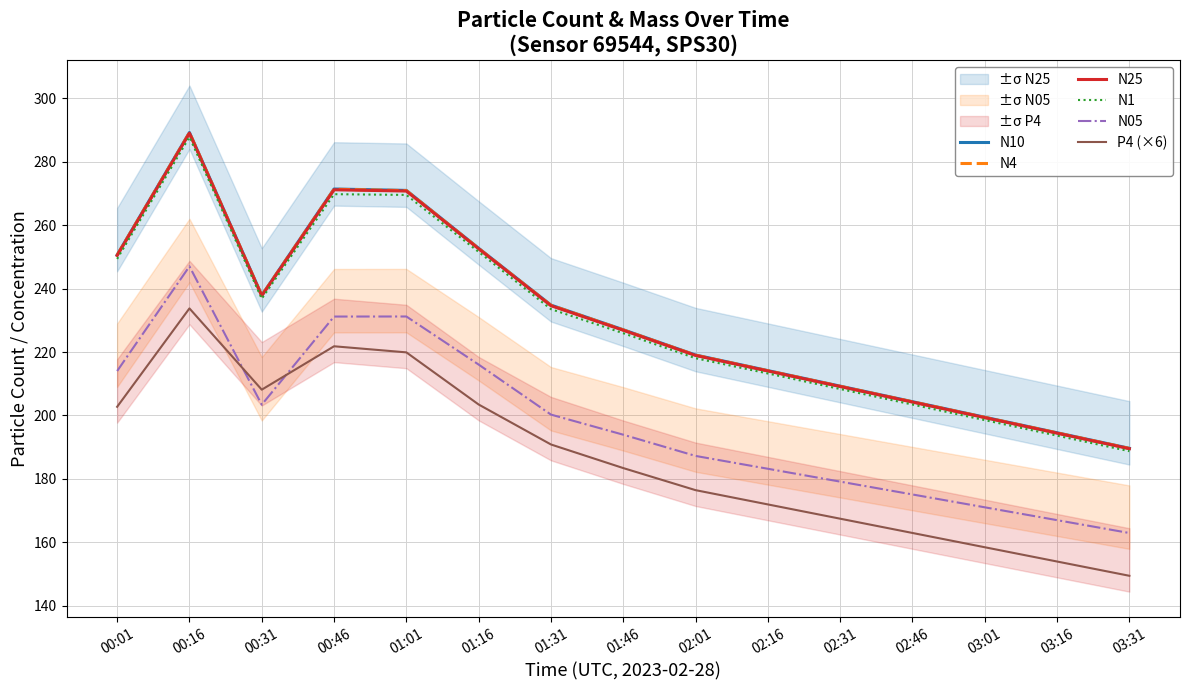

Is this an area chart (filled region under the line)?

No